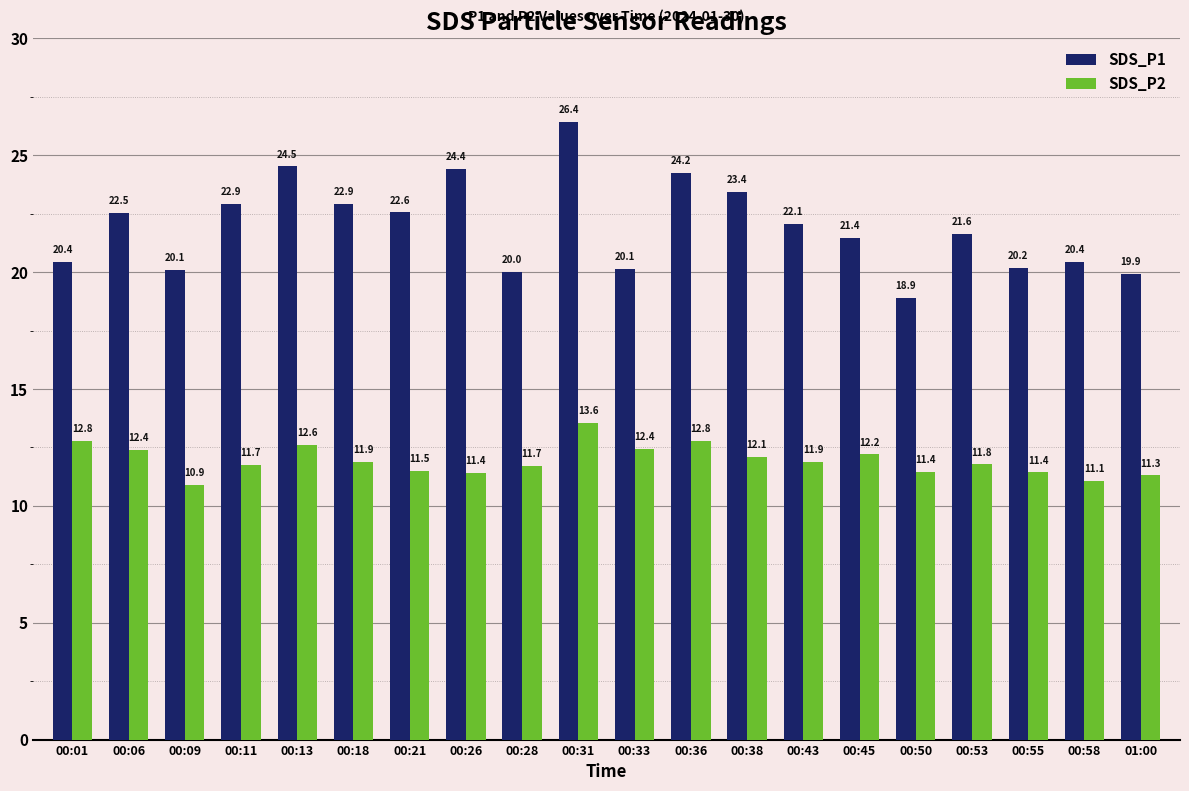

At 00:50, list the series in order from largest to smallest.

SDS_P1, SDS_P2